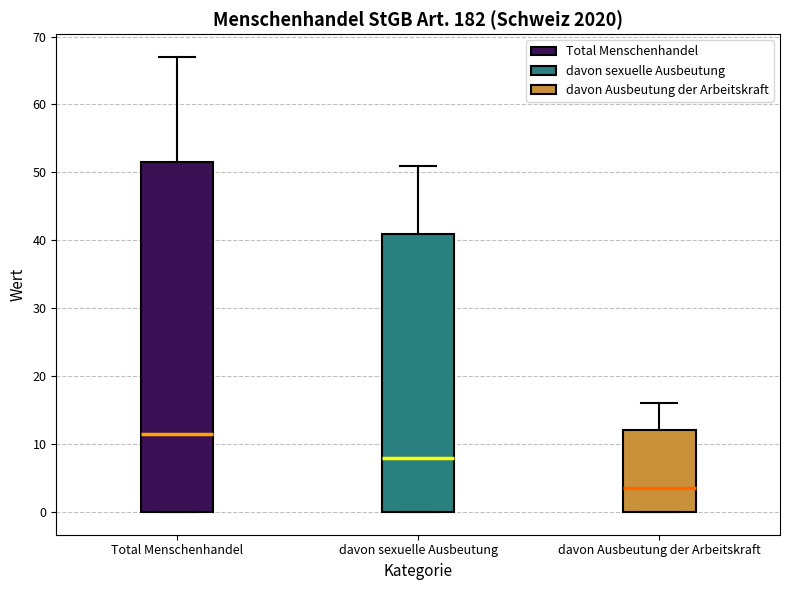

Reading left to right, transcribe this box plot: for each box, give where its median line is, the range the box spans, and where its two whiskers end, as read against the y-axis. The values are not printed on the chart, so give them approximately, as read against the axis.

Total Menschenhandel: median 12, box 0 to 52, whiskers 0 to 67
davon sexuelle Ausbeutung: median 8, box 0 to 41, whiskers 0 to 51
davon Ausbeutung der Arbeitskraft: median 4, box 0 to 12, whiskers 0 to 16